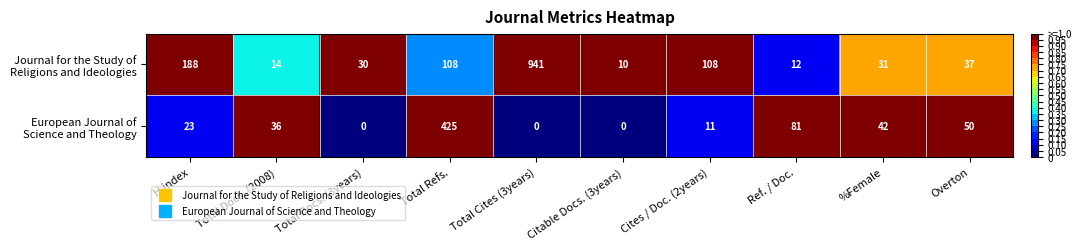

What is the greatest value displayed?

941